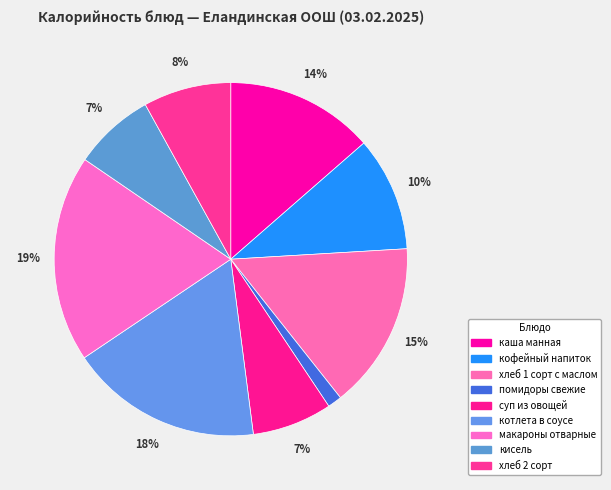

How many segments does this pie chart have?

9